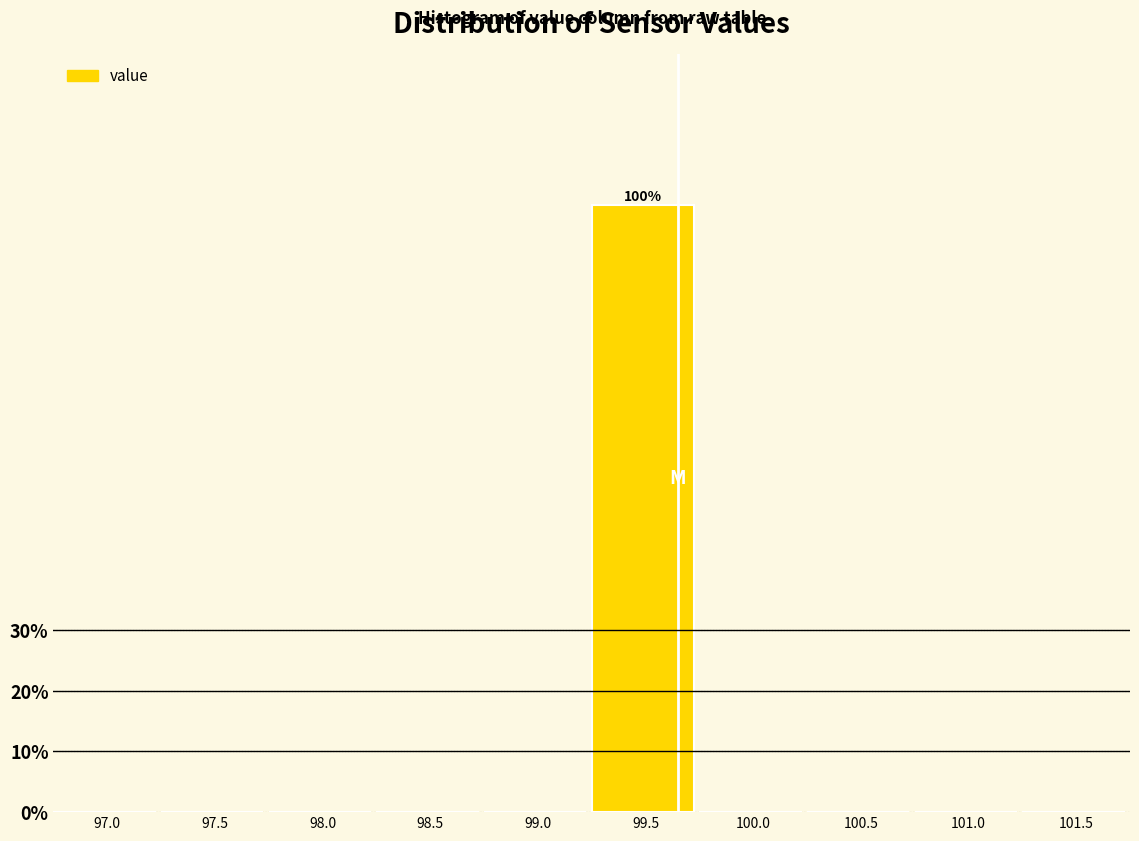

Reading right to left, what are all the values shown in this chart?

101.5=0	101.0=0	100.5=0	100.0=0	99.5=100	99.0=0	98.5=0	98.0=0	97.5=0	97.0=0